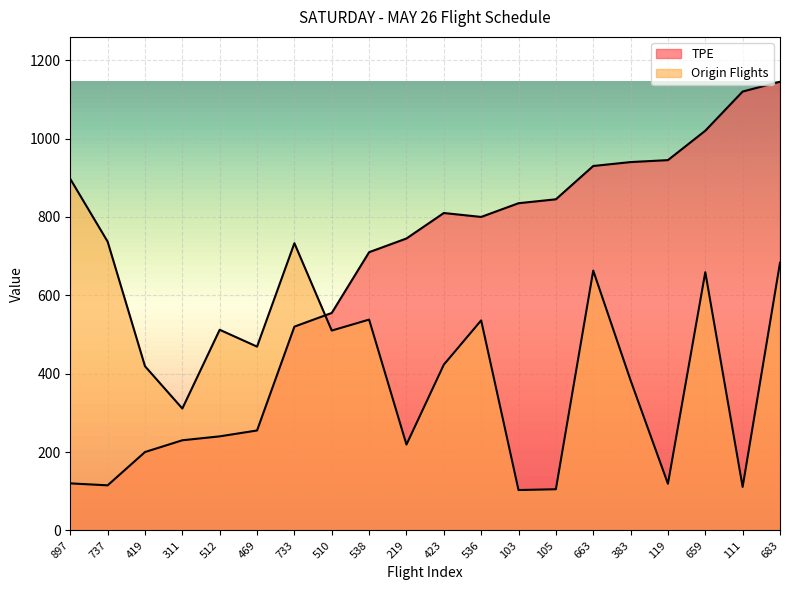

Between 897 and 419, which is larger?

419